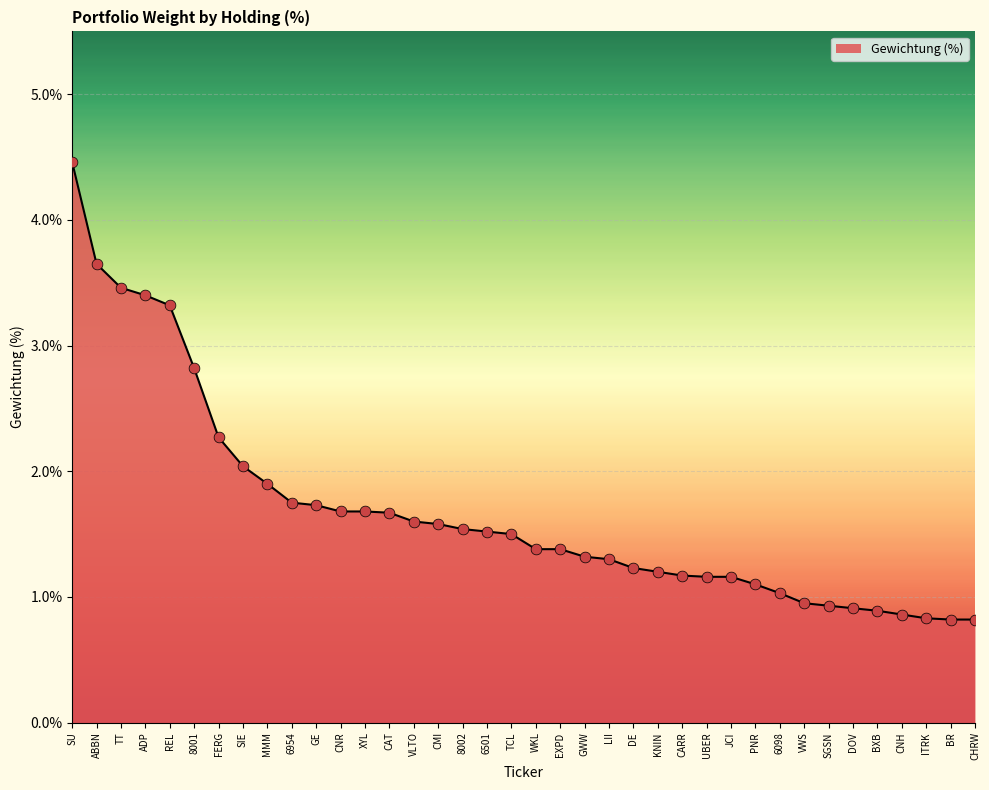

What is the ratio of the value at SGSN to the value at UBER?

0.8